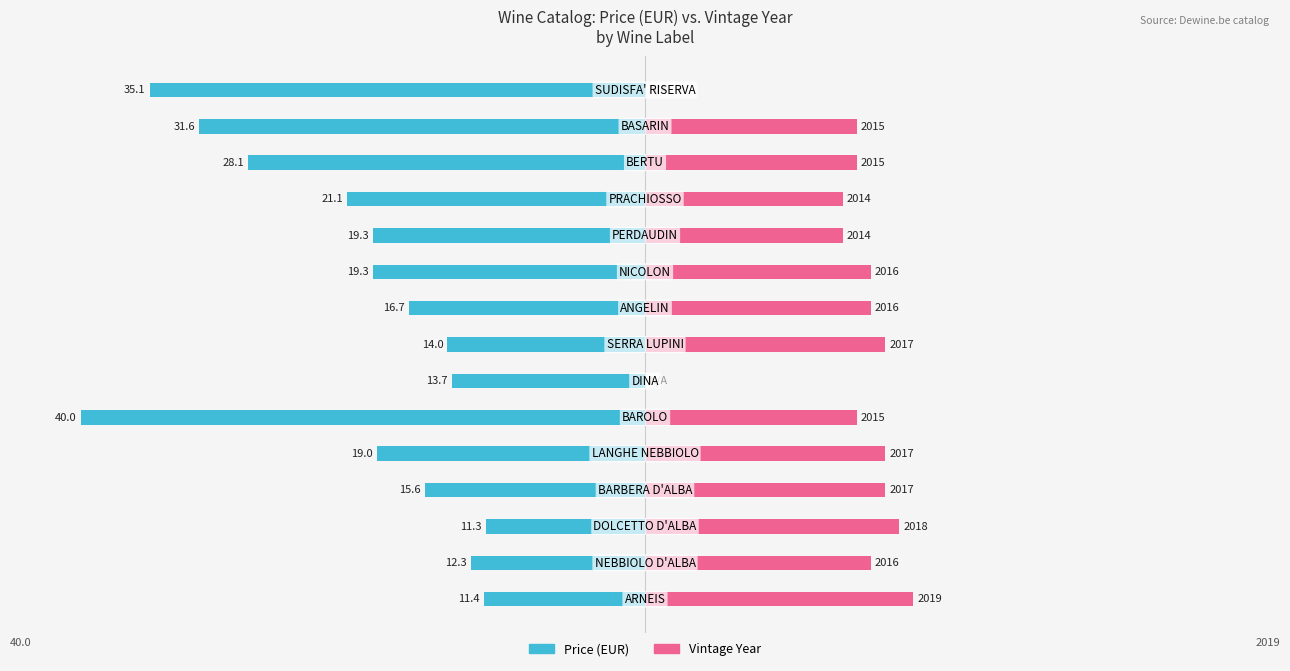

What is the difference between the maximum and second lowest values in the Vintage (yr-2000) series?

19.0